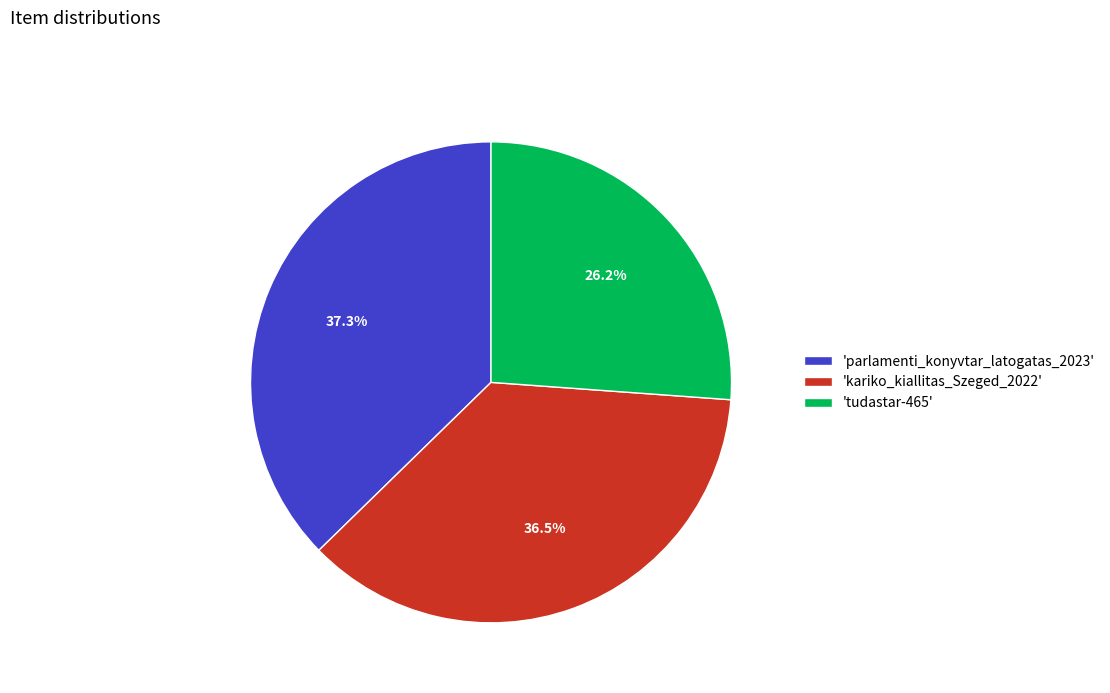

Rank the categories by value from lowest to highest.

'tudastar-465', 'kariko_kiallitas_Szeged_2022', 'parlamenti_konyvtar_latogatas_2023'